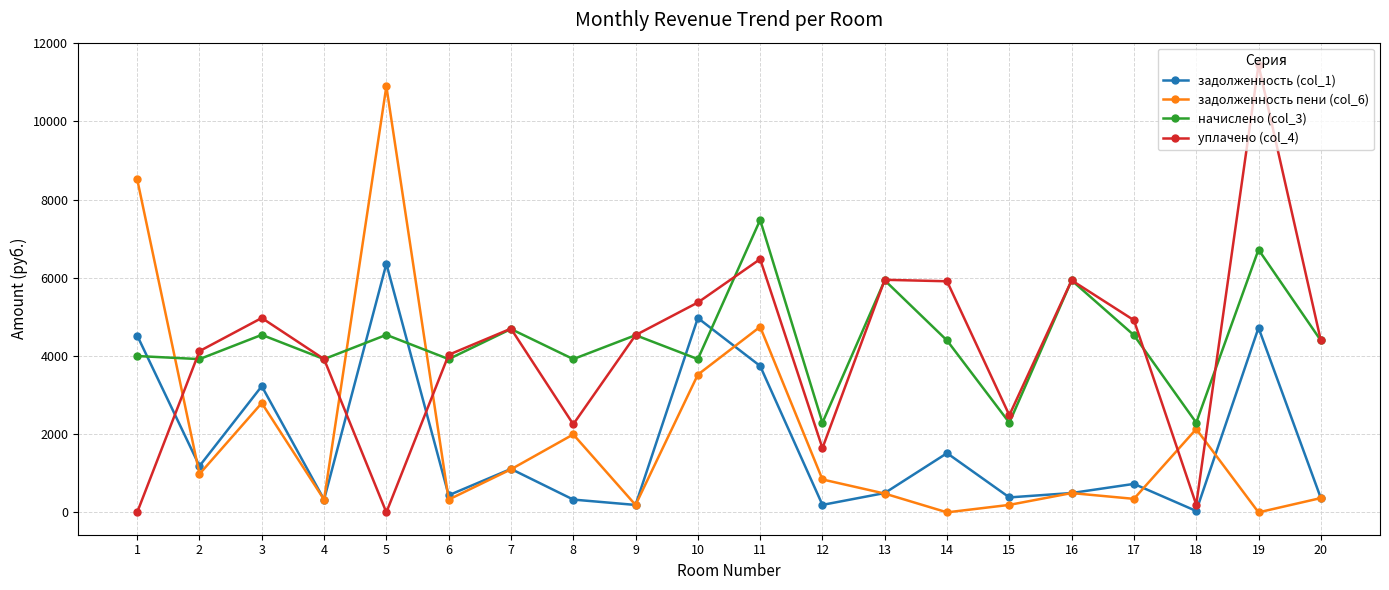

True or false: задолженность пени (col_6) has more than 2 interior local peaks.

True